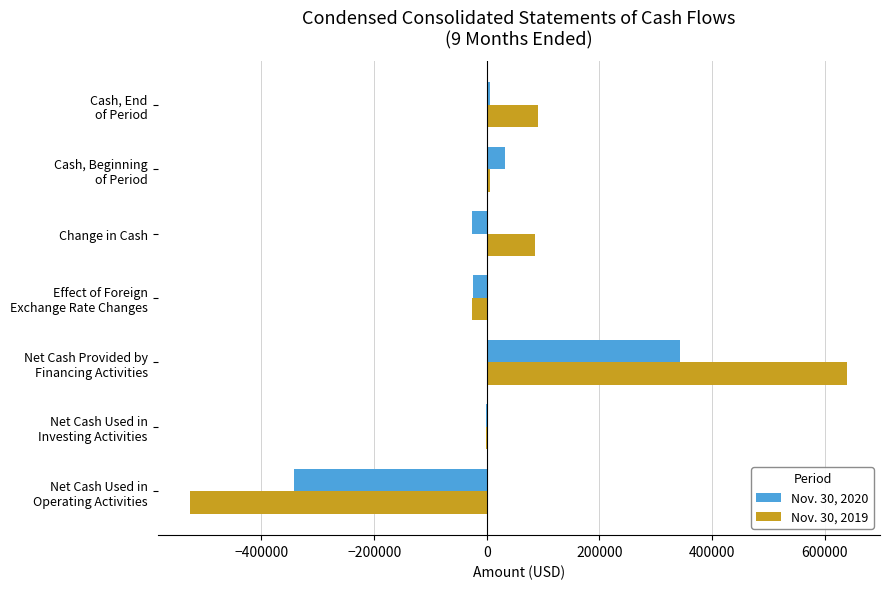

What is the maximum value for Nov. 30, 2020?

342249